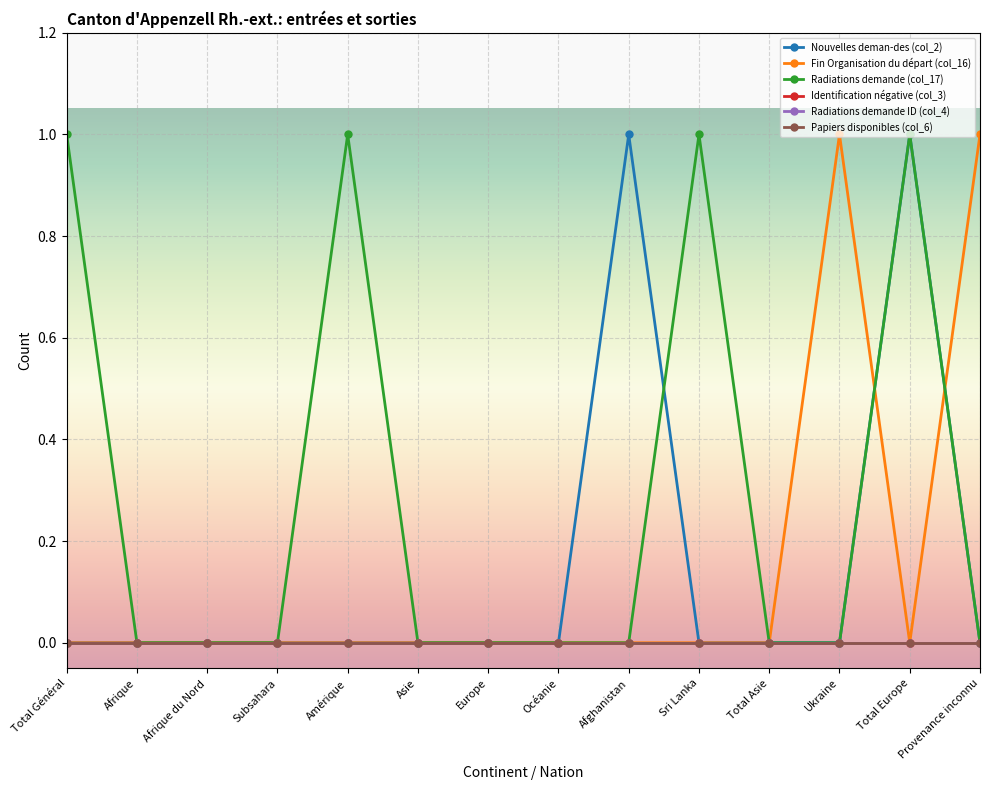

Does the chart have visible grid lines?

Yes